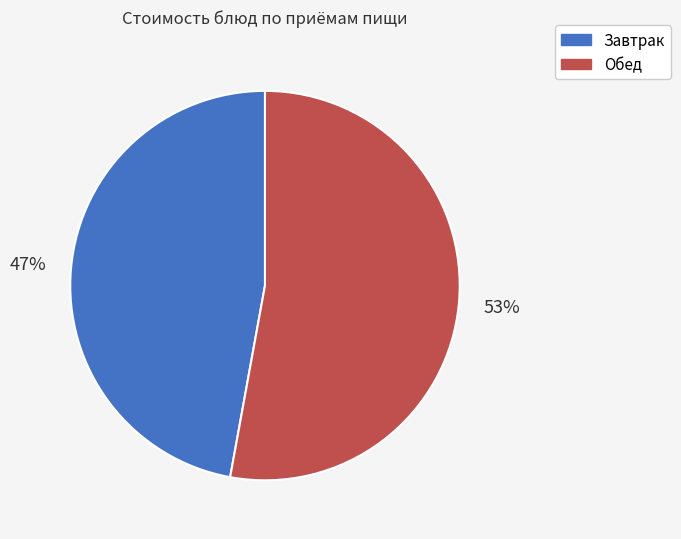

To the nearest percent, what is the average slice percentage?

50%